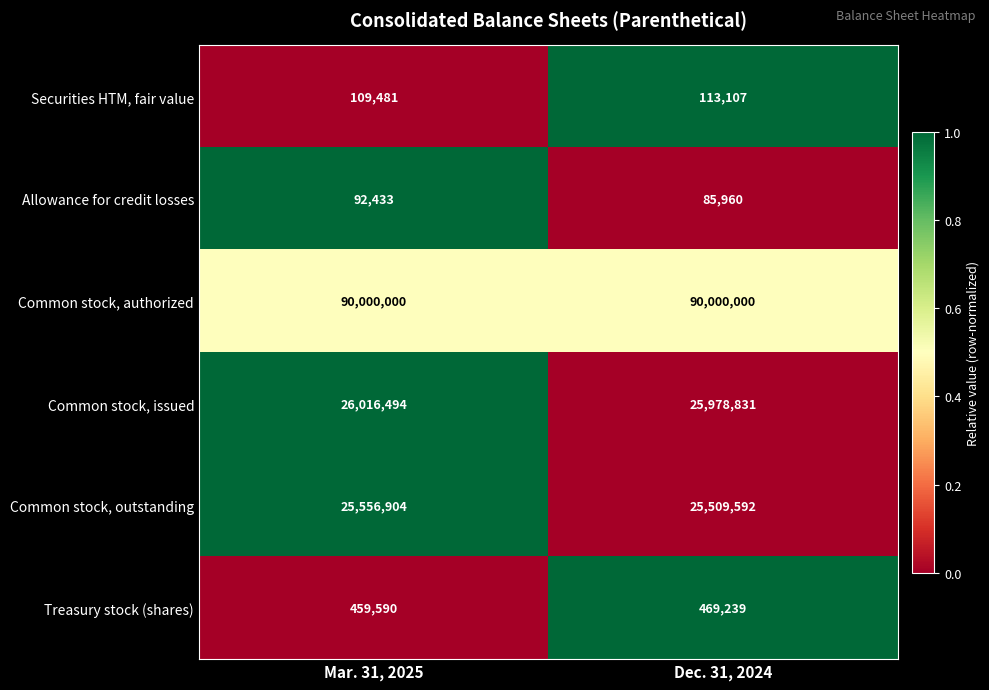

At which category is the sum across all series the highest?

Mar. 31, 2025